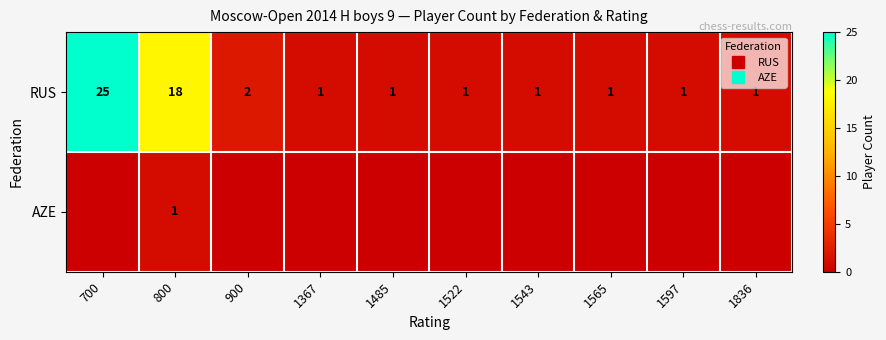

What is the difference between the maximum and second lowest values in the RUS series?

24